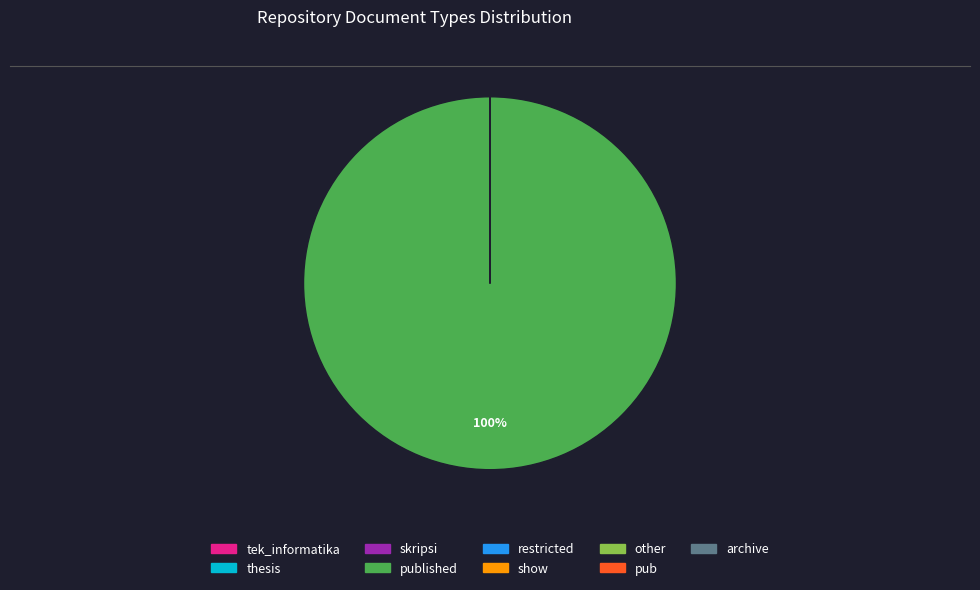

To the nearest percent, what is the difference between the largest and smallest slice percentages?

100%